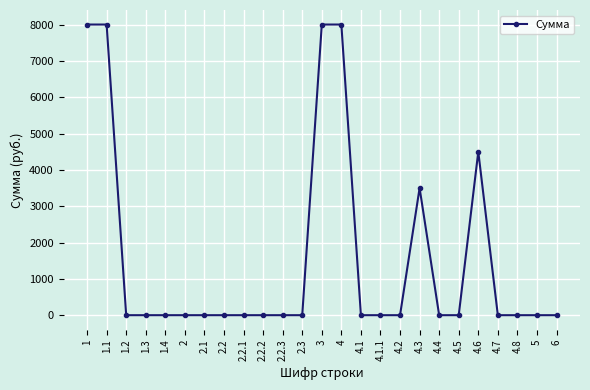

Reading left to right, extract all data points from this chart.

8000	8000	0	0	0	0	0	0	0	0	0	0	8000	8000	0	0	0	3500	0	0	4500	0	0	0	0